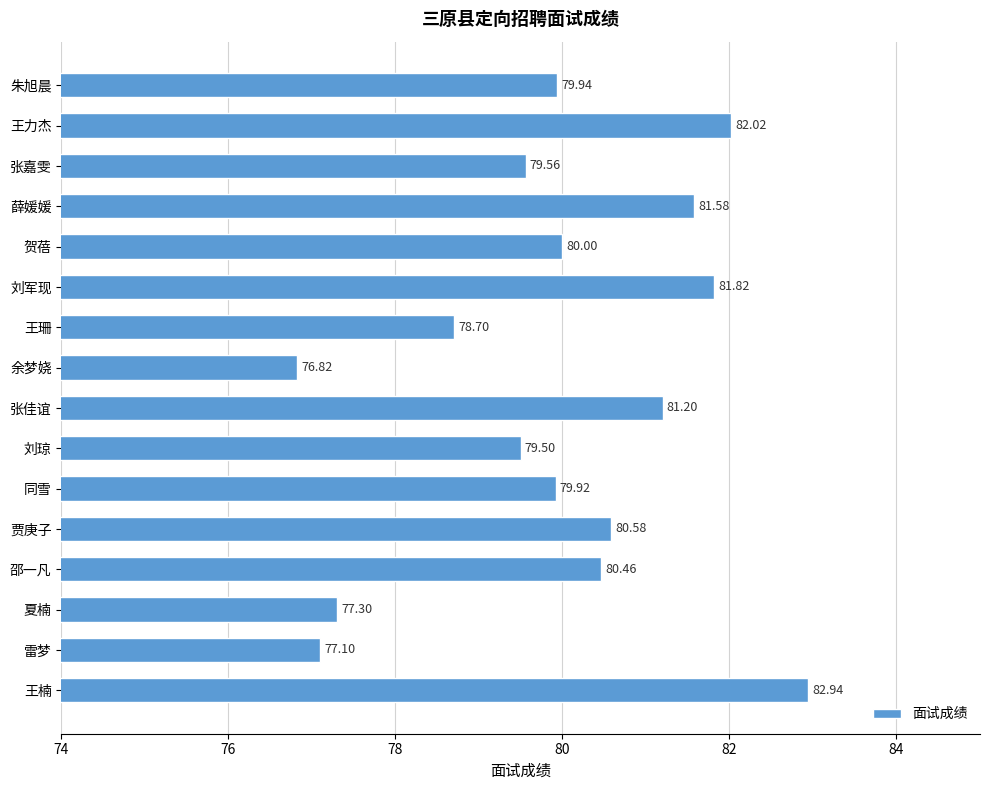

Are the bars horizontal?

Yes